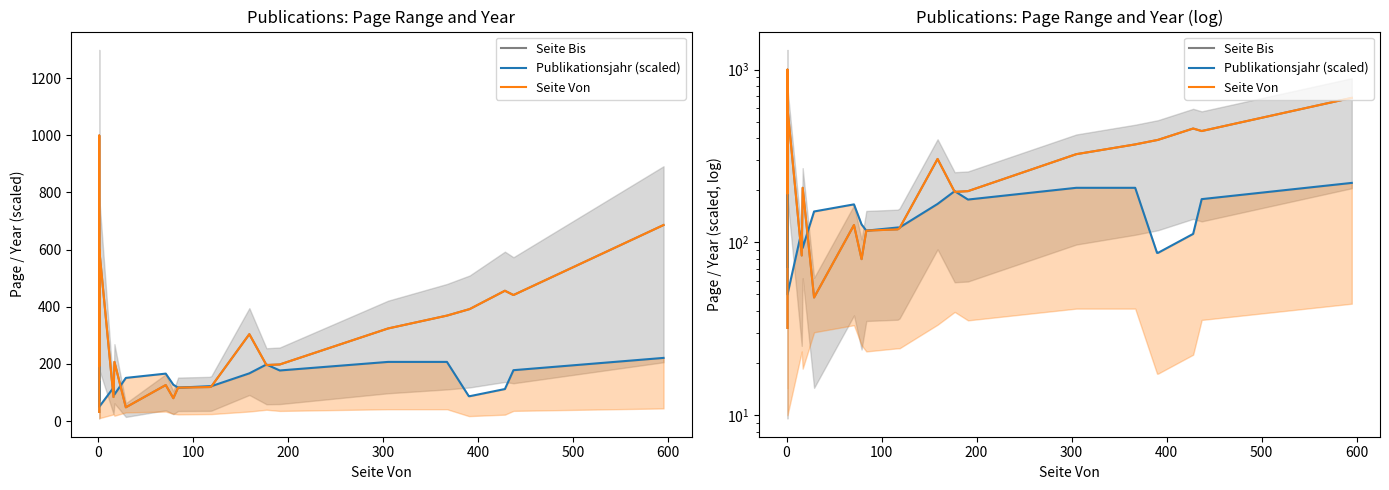

What is the difference between the maximum and minimum values in the Publikationsjahr (scaled) series?

171